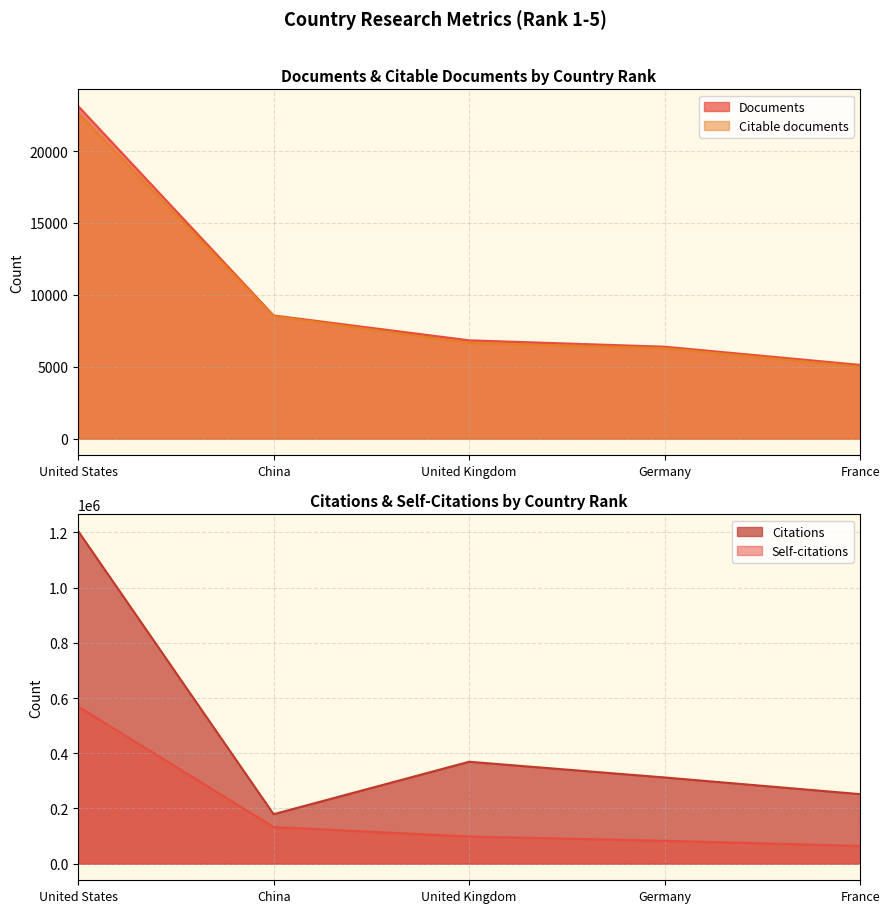

Reading left to right, list all the values displayed in this chart.

Documents: United States=23135	China=8567	United Kingdom=6837	Germany=6392	France=5126
Citable documents: United States=22633	China=8531	United Kingdom=6644	Germany=6291	France=5002
Citations: United States=1205251	China=179111	United Kingdom=369121	Germany=312171	France=251794
Self-citations: United States=569333	China=132693	United Kingdom=98211	Germany=82820	France=64179